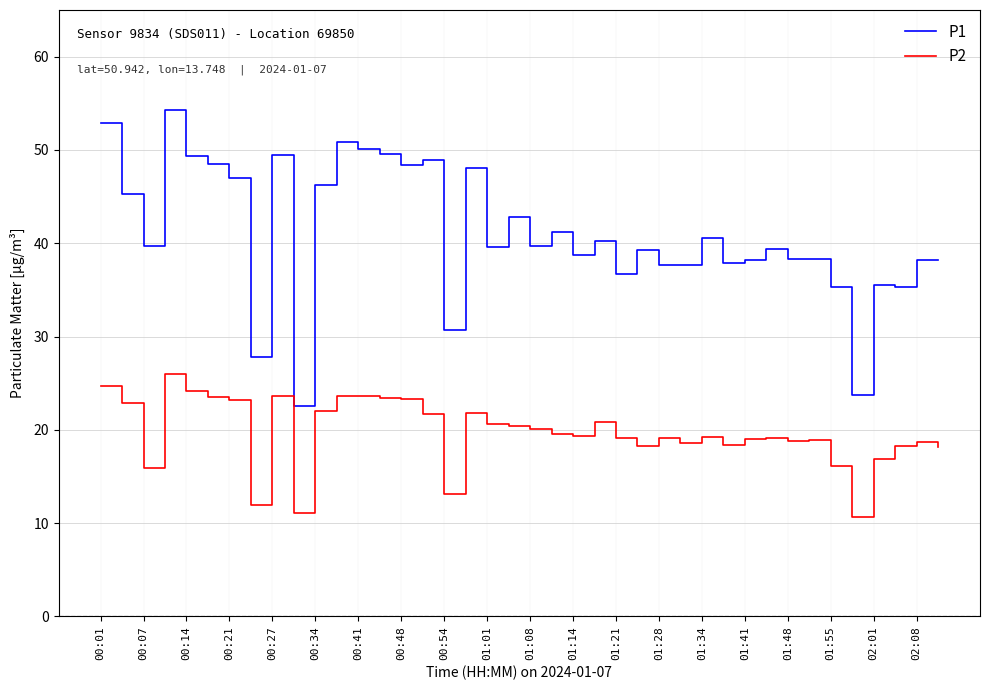

Which series has the largest total across all categories?

P1